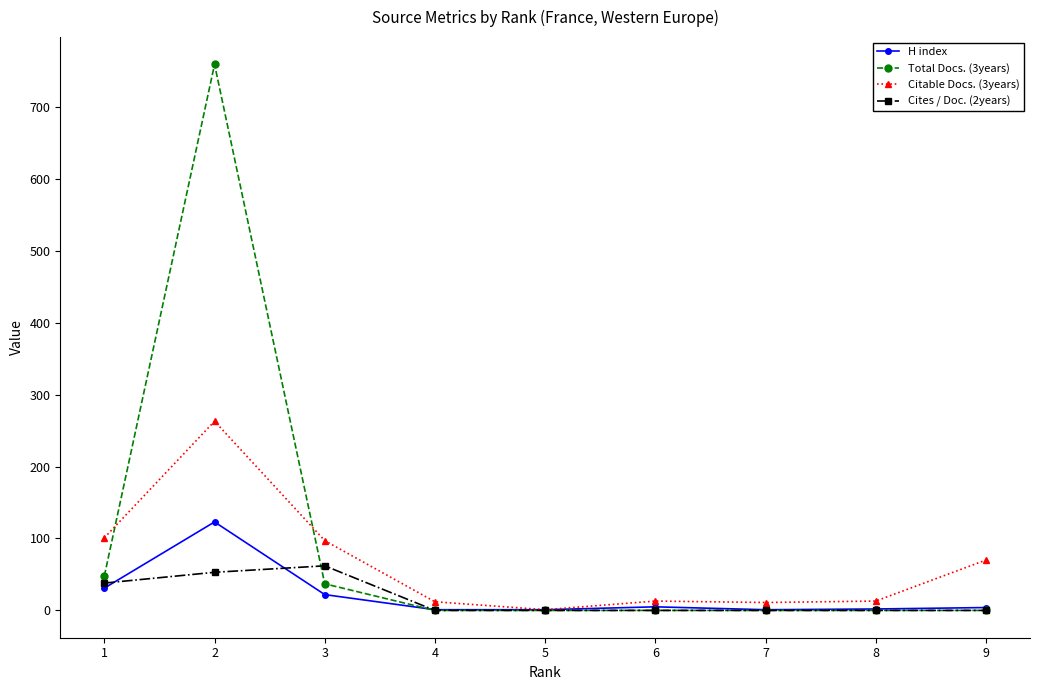

Which series has the widest spread of values?

Total Docs. (3years)